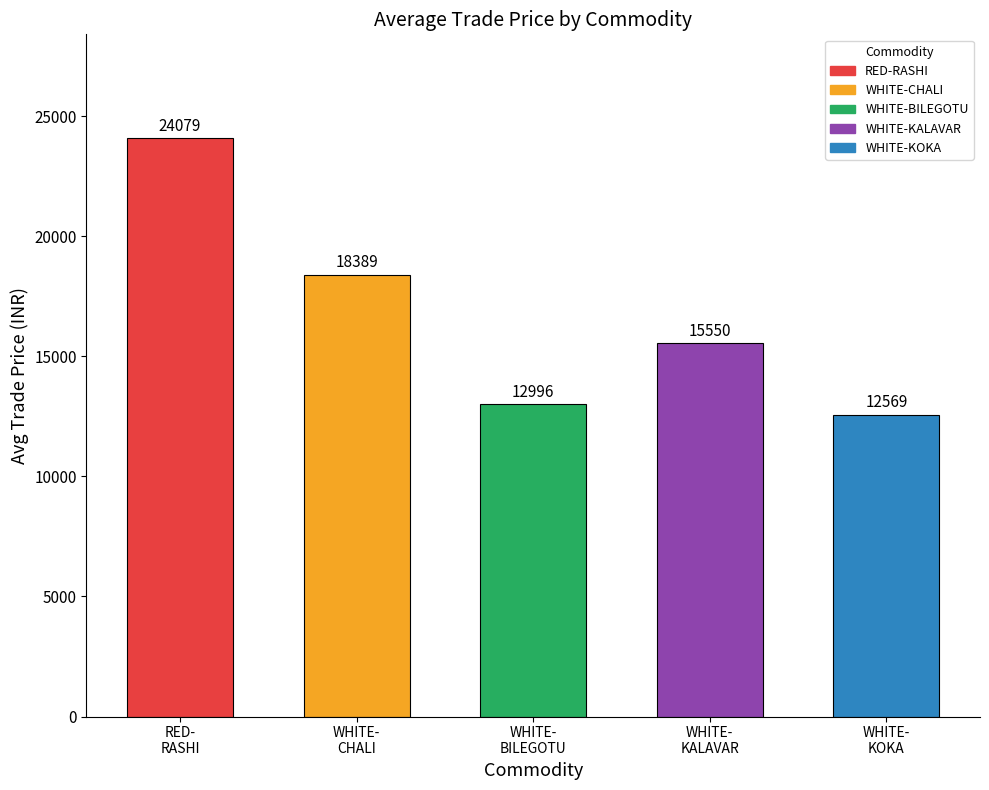

Reading left to right, list all the values displayed in this chart.

24079	18389	12996	15550	12569